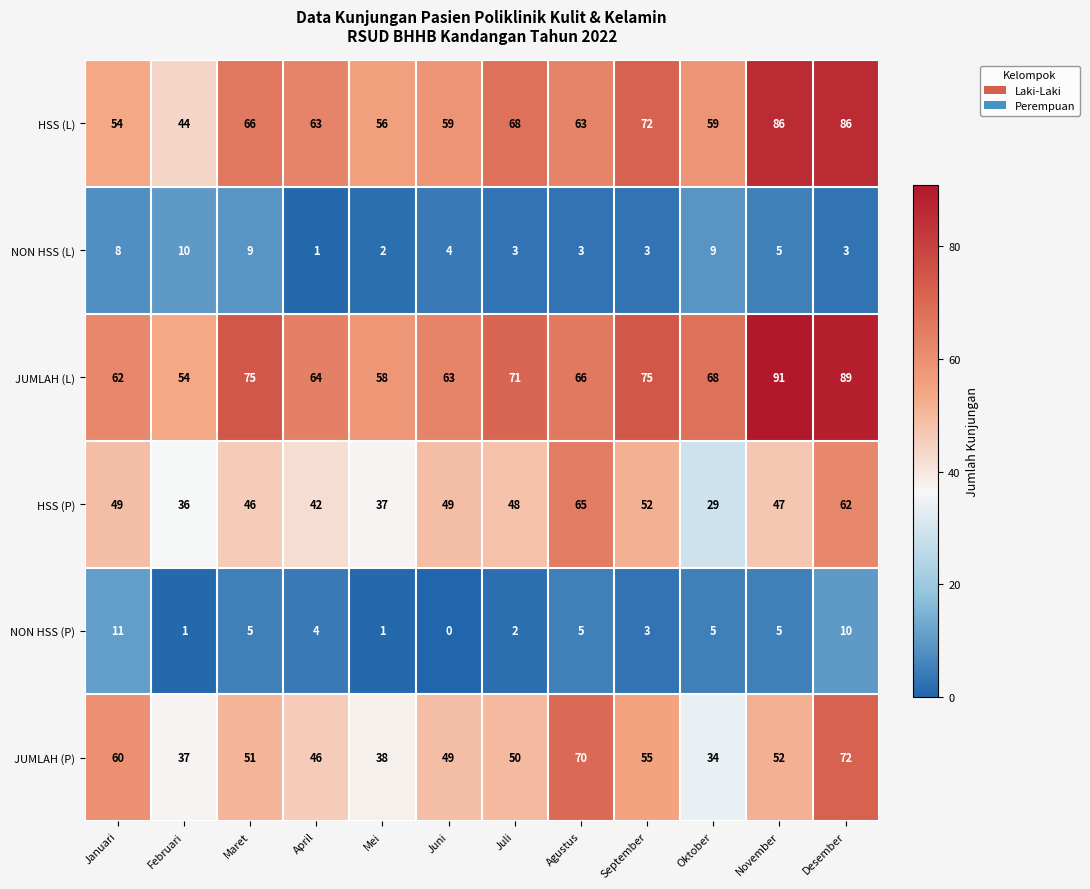

Where is HSS (P) nearest to the value 47?

November